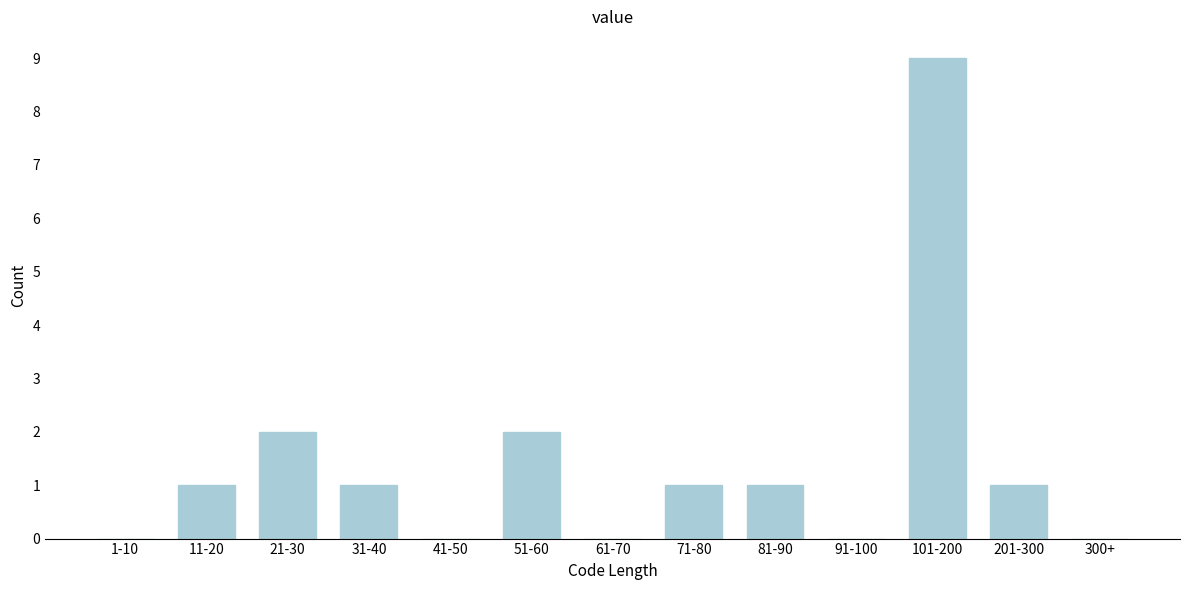

Reading left to right, extract all data points from this chart.

1-10=0	11-20=1	21-30=2	31-40=1	41-50=0	51-60=2	61-70=0	71-80=1	81-90=1	91-100=0	101-200=9	201-300=1	300+=0